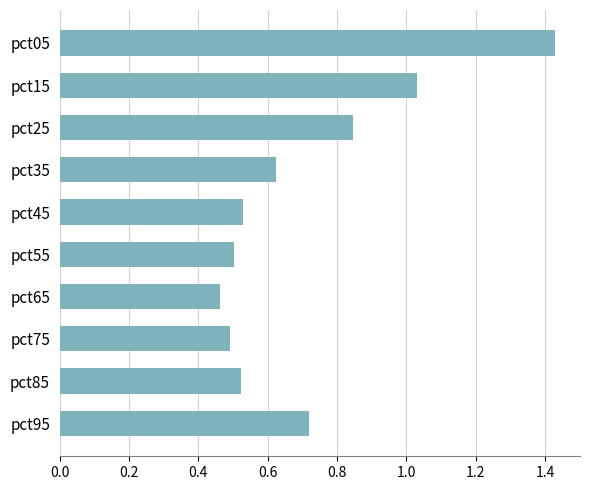

How many data points does each series have?

10